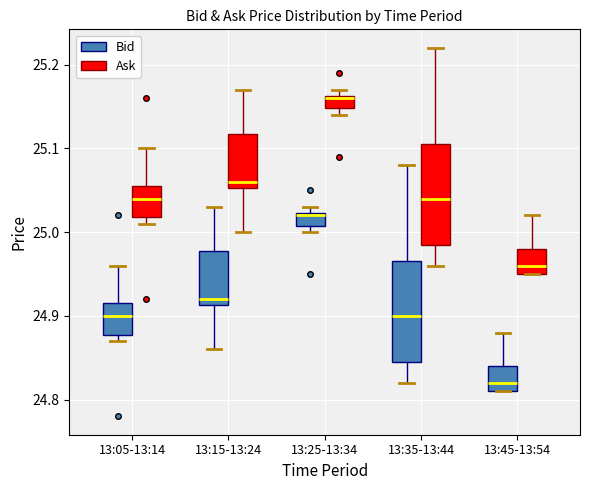

Reading left to right, transcribe this box plot: for each box, give where its median line is, the range the box spans, and where its two whiskers end, as read against the y-axis. The values are not printed on the chart, so give them approximately, as read against the axis.

13:05-13:14 (Bid): median 24.90, box 24.88 to 24.92, whiskers 24.87 to 24.96
13:05-13:14 (Ask): median 25.04, box 25.02 to 25.06, whiskers 25.01 to 25.10
13:15-13:24 (Bid): median 24.92, box 24.91 to 24.98, whiskers 24.86 to 25.03
13:15-13:24 (Ask): median 25.06, box 25.05 to 25.12, whiskers 25.00 to 25.17
13:25-13:34 (Bid): median 25.02, box 25.01 to 25.02, whiskers 25.00 to 25.03
13:25-13:34 (Ask): median 25.16, box 25.15 to 25.16, whiskers 25.14 to 25.17
13:35-13:44 (Bid): median 24.90, box 24.85 to 24.97, whiskers 24.82 to 25.08
13:35-13:44 (Ask): median 25.04, box 24.99 to 25.11, whiskers 24.96 to 25.22
13:45-13:54 (Bid): median 24.82, box 24.81 to 24.84, whiskers 24.81 to 24.88
13:45-13:54 (Ask): median 24.96, box 24.95 to 24.98, whiskers 24.95 to 25.02